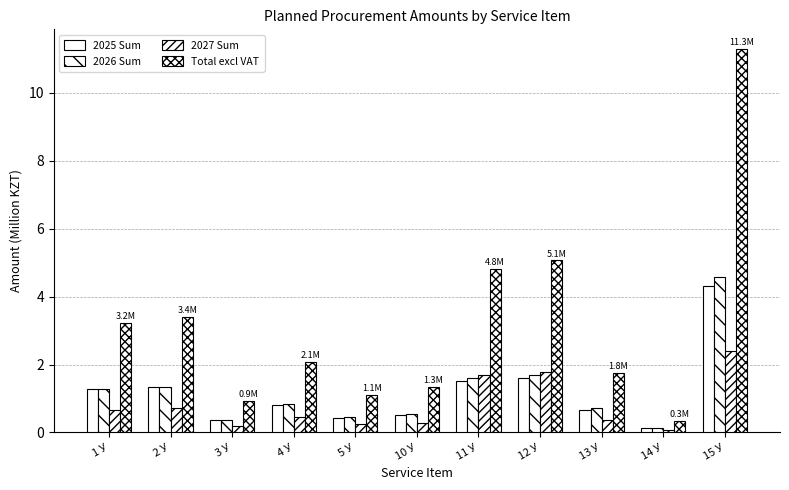

Reading left to right, what are all the values shown in this chart?

2025 Sum: 1.3	1.3	0.4	0.8	0.4	0.5	1.5	1.6	0.7	0.1	4.3
2026 Sum: 1.3	1.3	0.4	0.8	0.5	0.5	1.6	1.7	0.7	0.1	4.6
2027 Sum: 0.7	0.7	0.2	0.4	0.2	0.3	1.7	1.8	0.4	0.1	2.4
Total excl VAT: 3.2	3.4	0.9	2.1	1.1	1.3	4.8	5.1	1.8	0.3	11.3